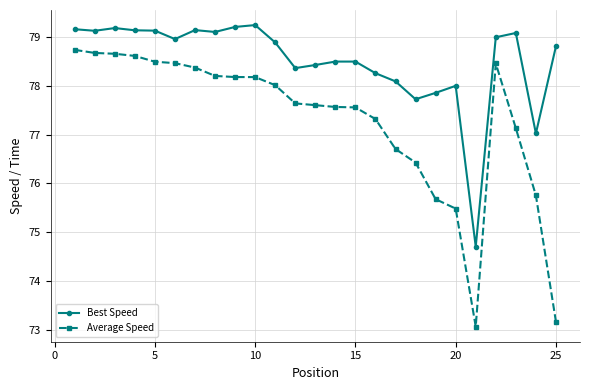

Which series has the largest range (max minus min)?

Average Speed